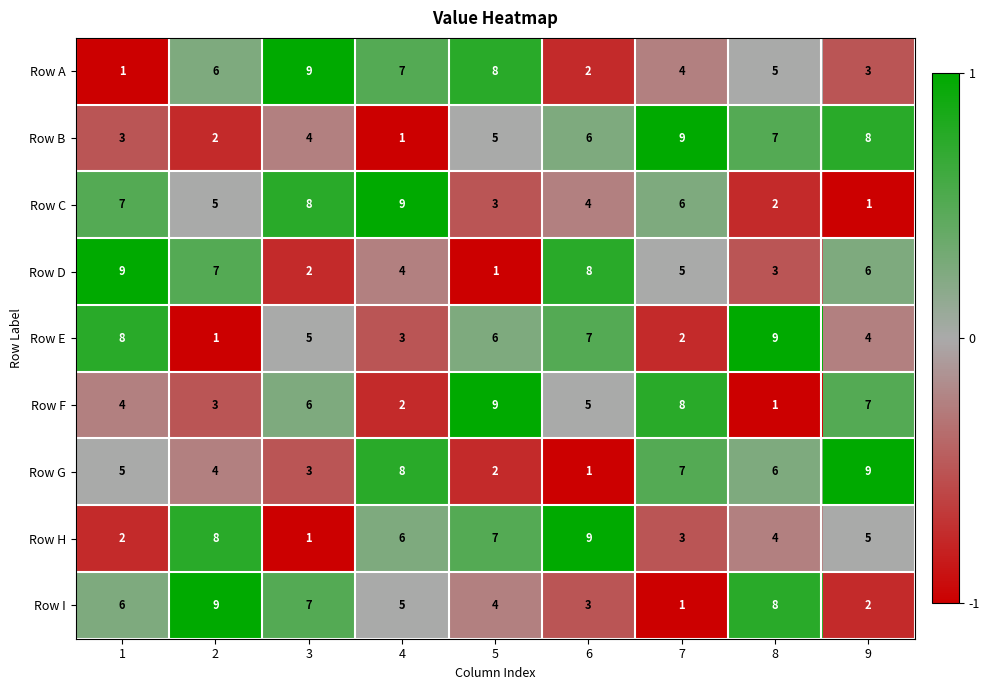

What is the spread (max minus min) of values at 6?

8